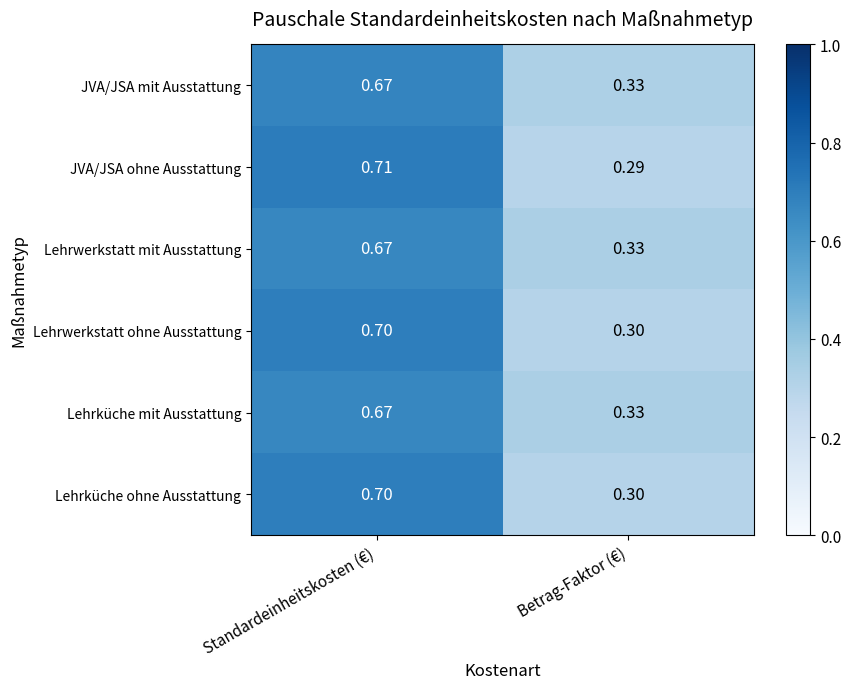

Which category has the lowest value across all series?

Betrag-Faktor (€)